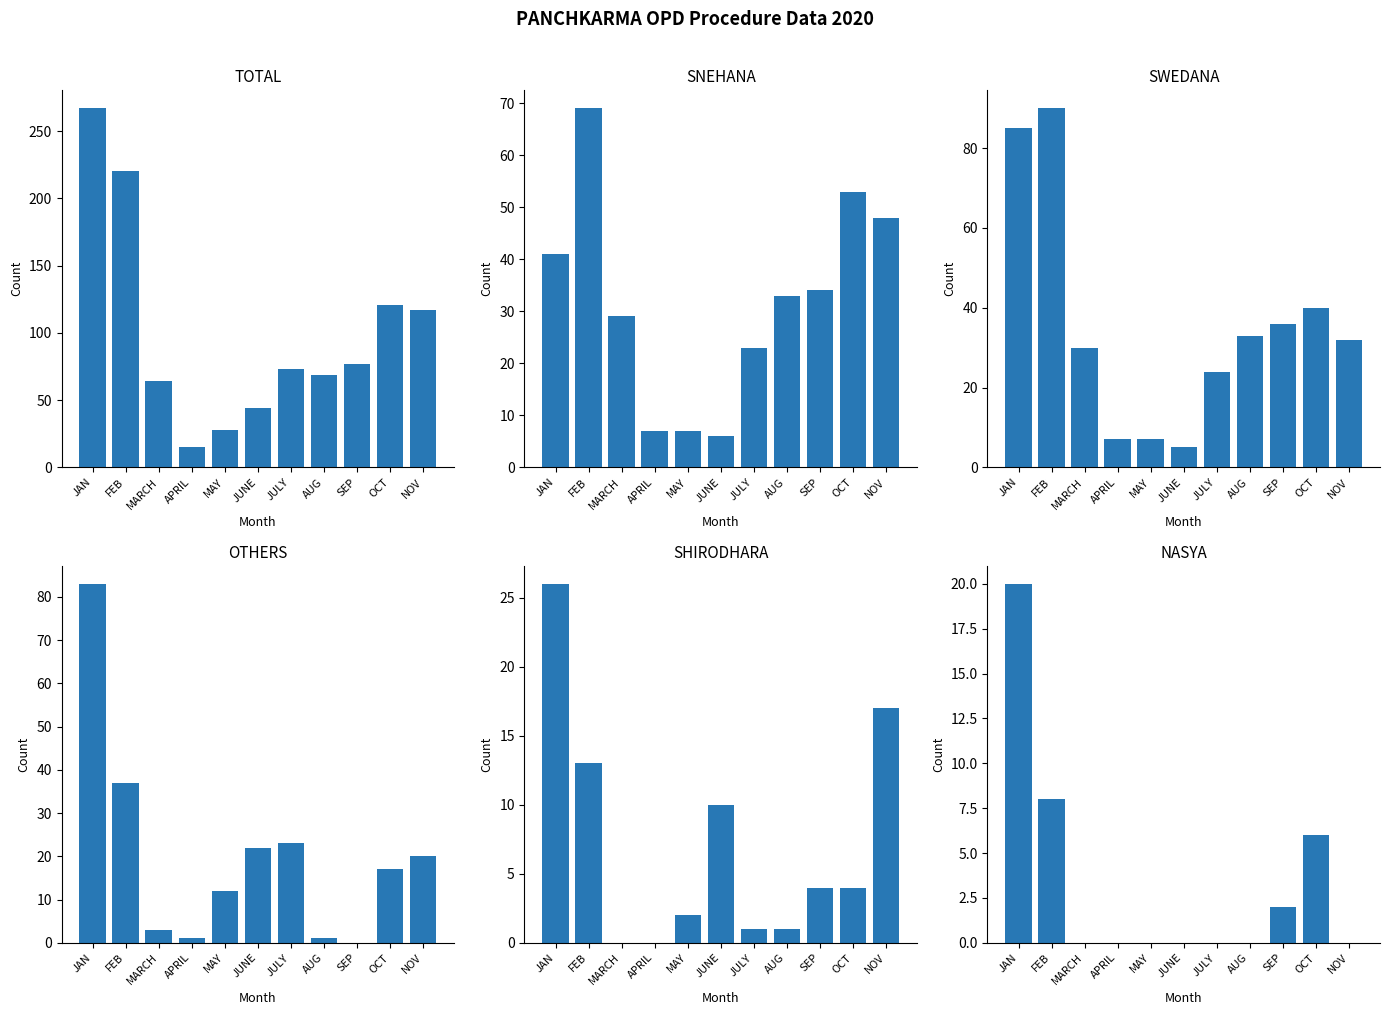

What is the label of the 6th bar from the left?

JUNE